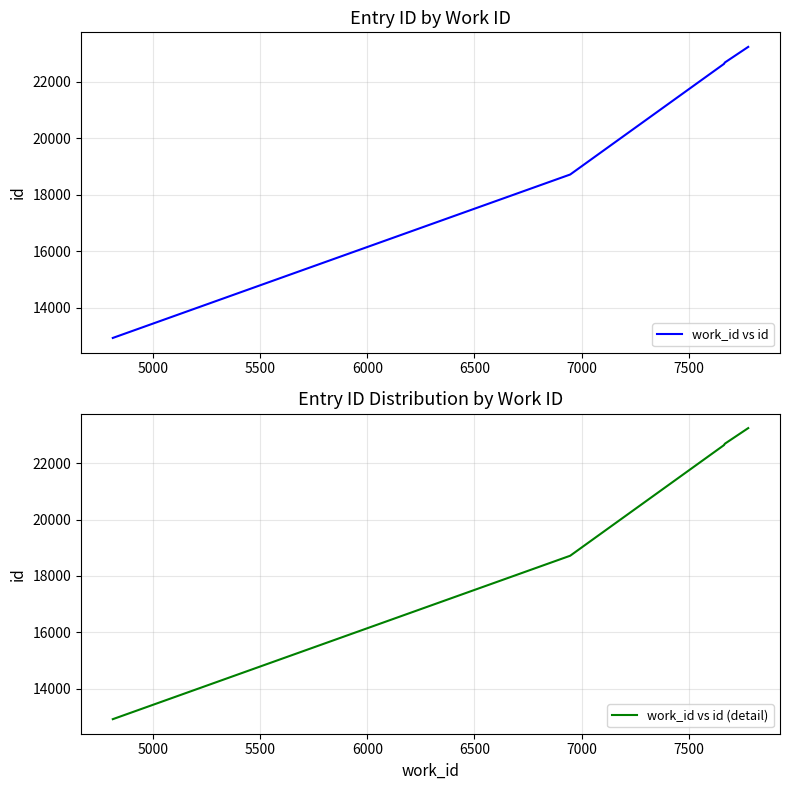

True or false: work_id vs id (detail) has more than 1 interior local peaks.

False